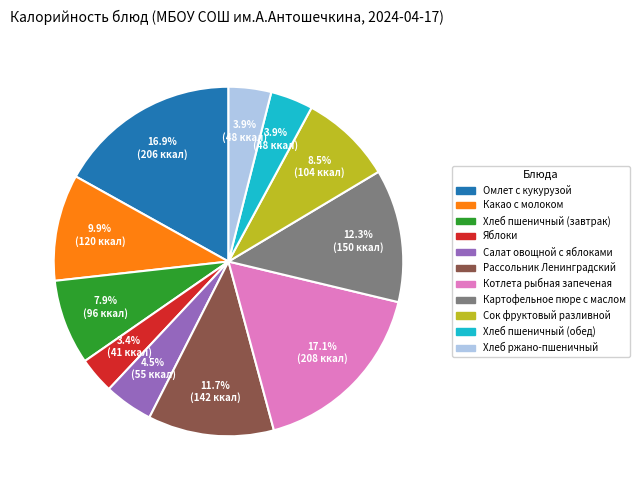

What is the total percentage of Хлеб пшеничный (завтрак) and Салат овощной с яблоками?

12.4%